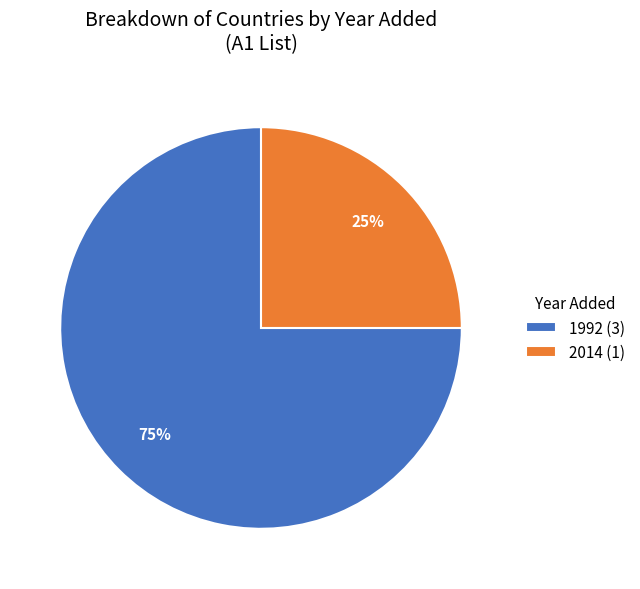

Combined, do 2014 (1) and 1992 (3) account for over 50%?

Yes